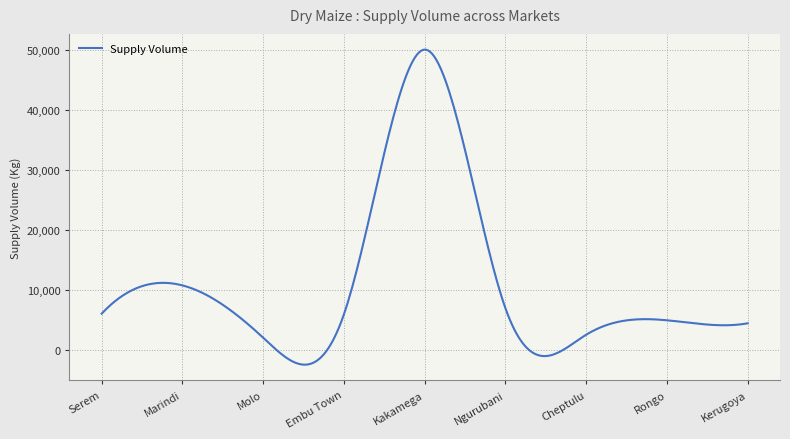

What is the sum of all values?

3361213.0